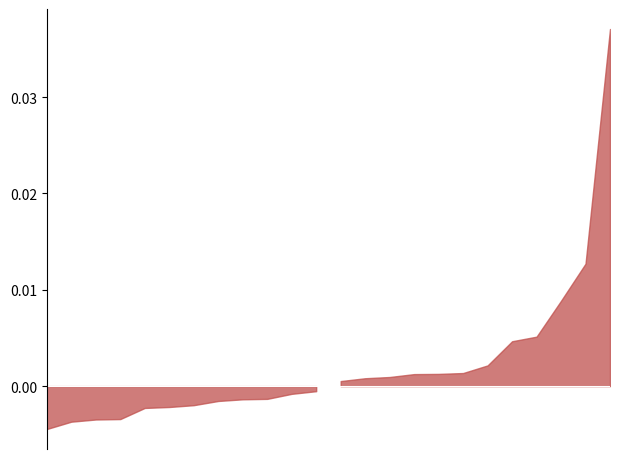

List the labels in order of value, largest first.

Renan Pessin, Marlon, Pedro Scherner, Carlao, Felipe, Juliano Zatta, Roberto, Bernardo Hilbert, Rafael Futsuki, Almeida, Fernando, Paulo, Thiago, Edson Massaro, Chimiel, Luciano Fracaro, Emerson Szwed, Marcos Mel, Stive, Cido Morais, Lorenzo Massaro, Davi Dal Pizzol, Lamartine Pinotti, Freitas